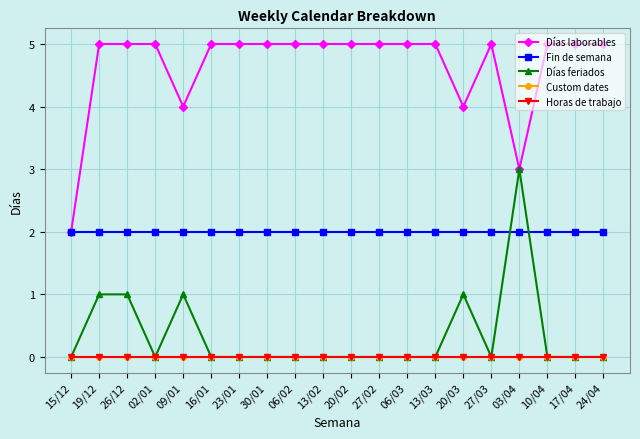

Does the chart have visible grid lines?

Yes